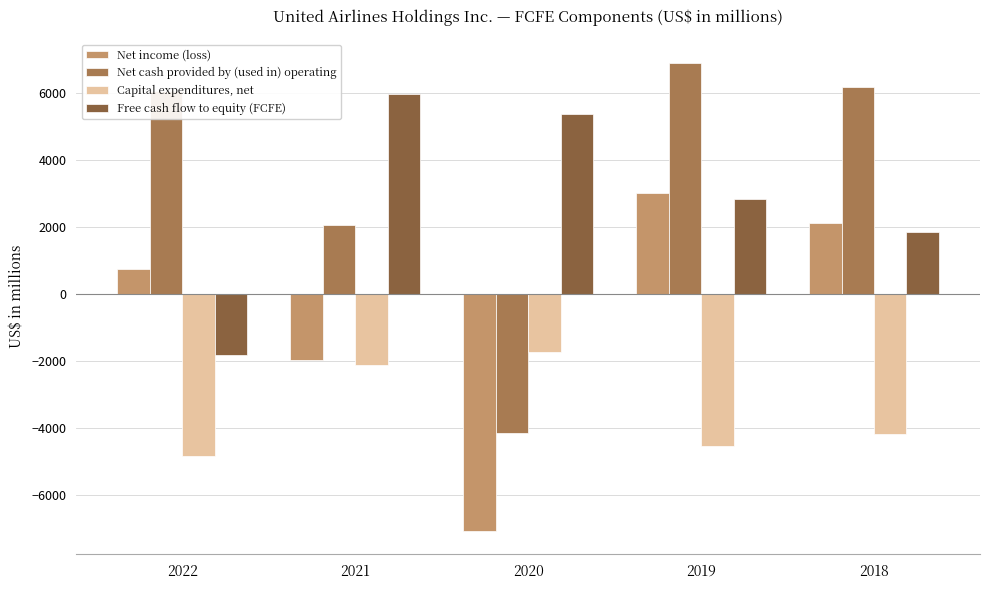

Reading right to left, transcribe all the data shown in this chart.

Net income (loss): 2018=2129	2019=3009	2020=-7069	2021=-1964	2022=737
Net cash provided by (used in) operating: 2018=6181	2019=6909	2020=-4133	2021=2067	2022=6066
Capital expenditures, net: 2018=-4177	2019=-4528	2020=-1727	2021=-2107	2022=-4819
Free cash flow to equity (FCFE): 2018=1846	2019=2825	2020=5373	2021=5958	2022=-1821